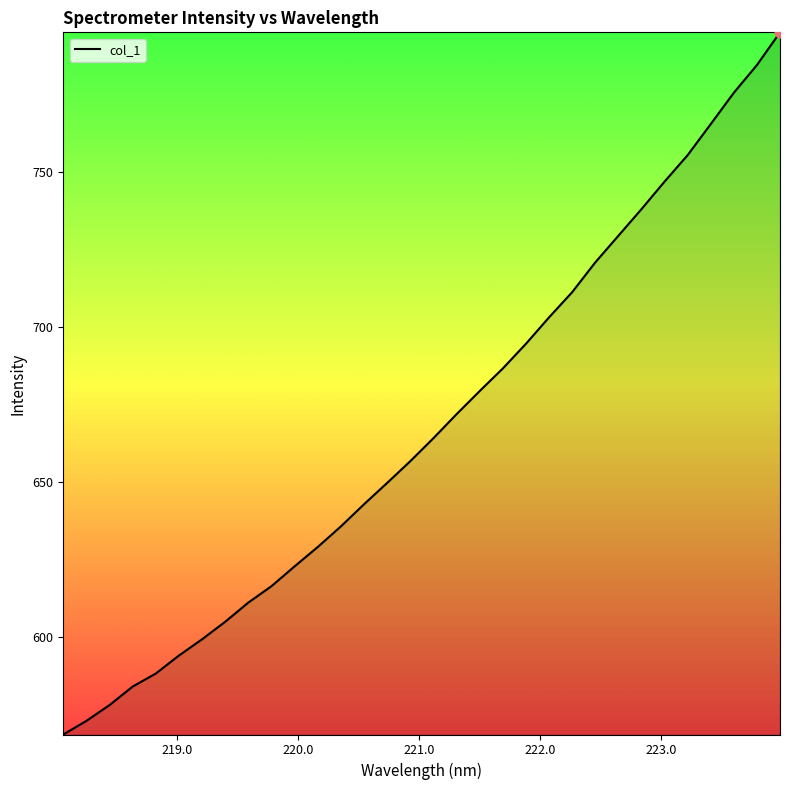

What is the difference between the maximum and minimum values?

226.3